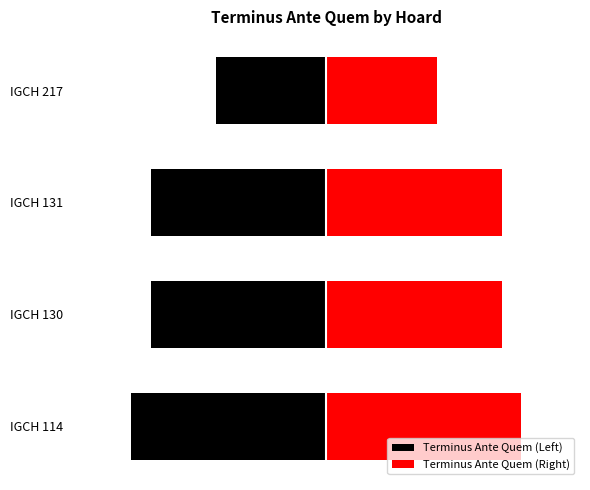

Count the number of categories in the chart.

4